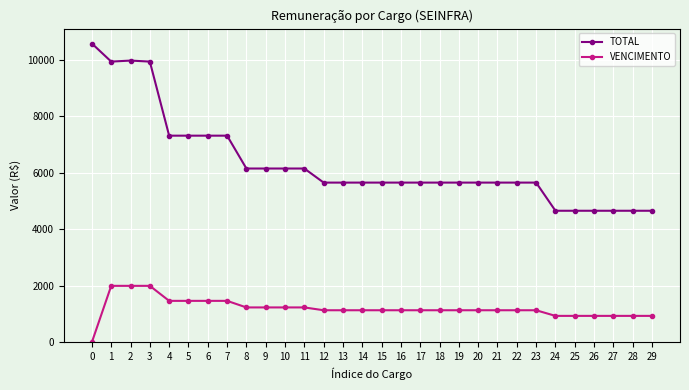

How many values in the TOTAL series are below 5647?

6